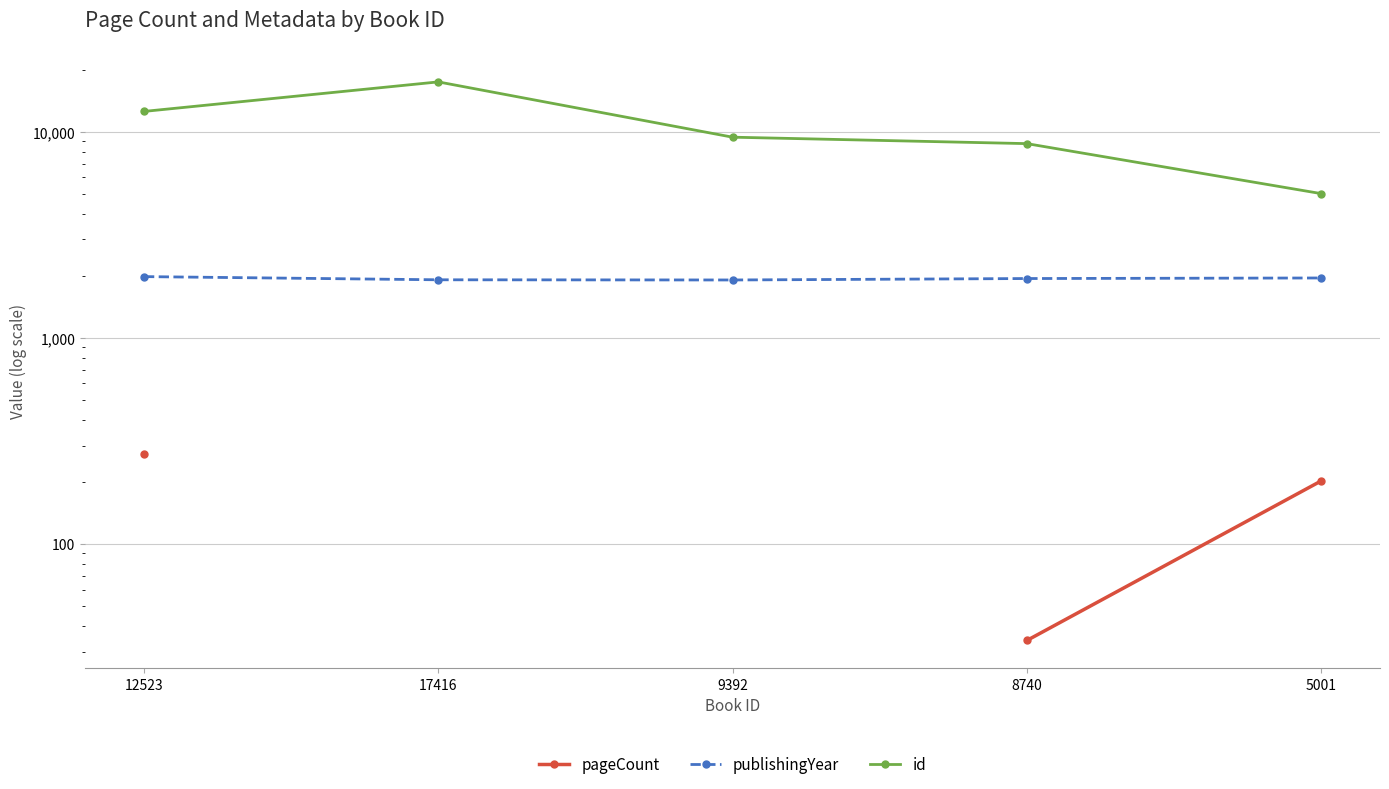

Is this an area chart (filled region under the line)?

No